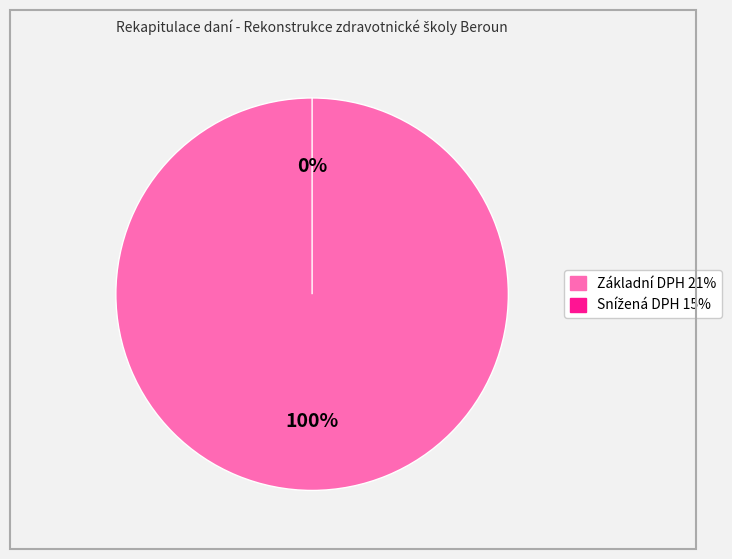

What is the change in value from Základní DPH 21% to Snížená DPH 15%?

-358017.4